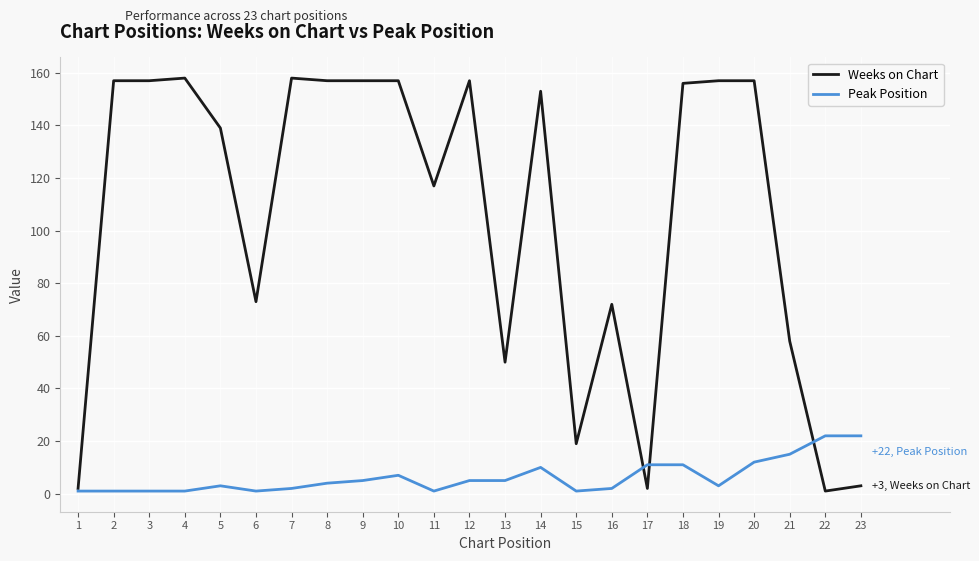

What is the average value of the Weeks on Chart series?

105